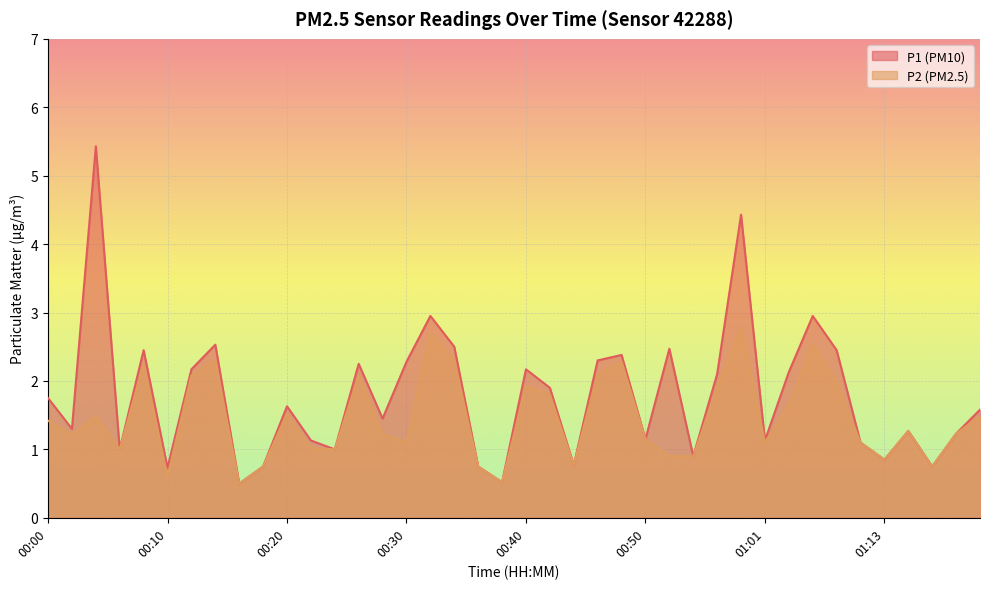

What is the label of the 4th point from the left?

00:06